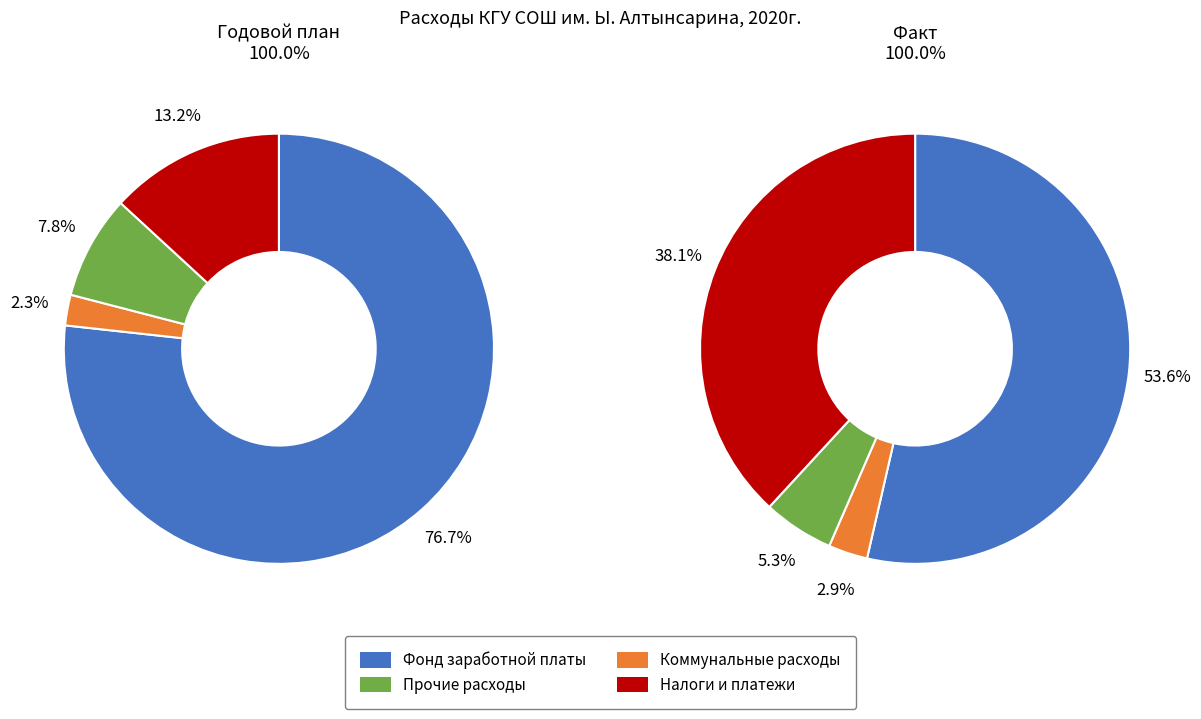

What is the smallest slice in the pie chart?

Коммунальные расходы